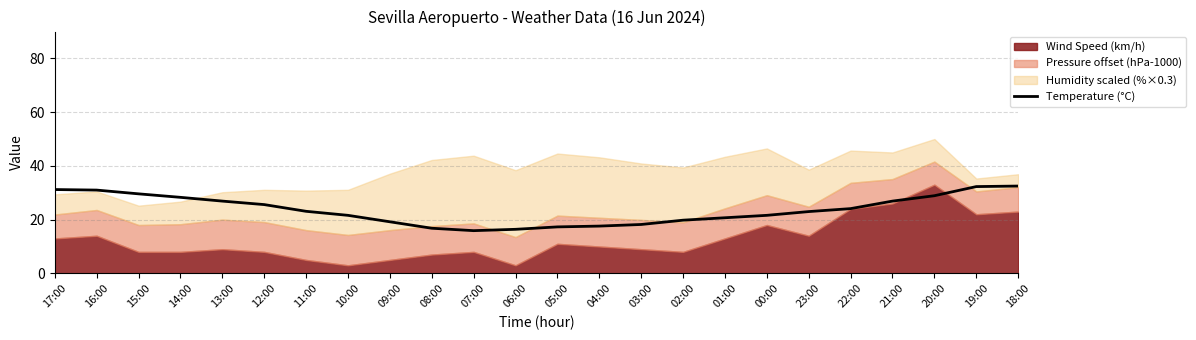

How many data points are above 23?

12